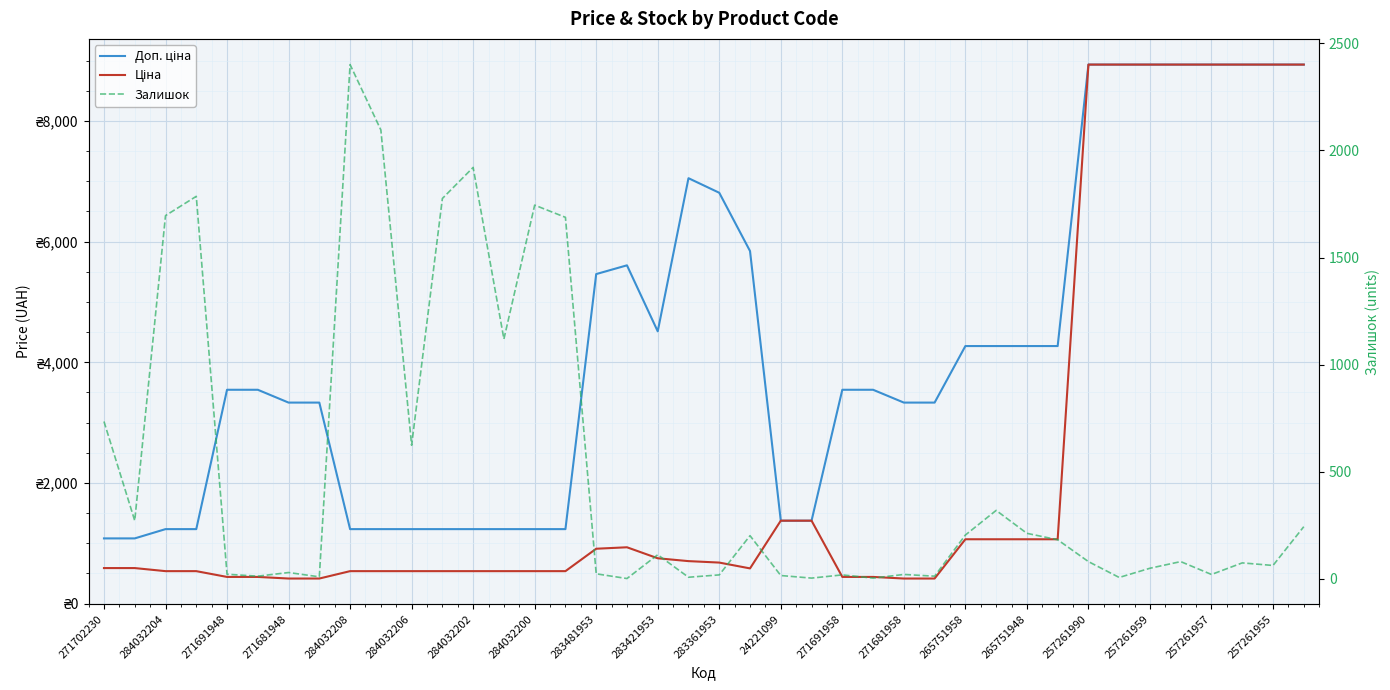

What is the total value across all series at 35?

17949.3